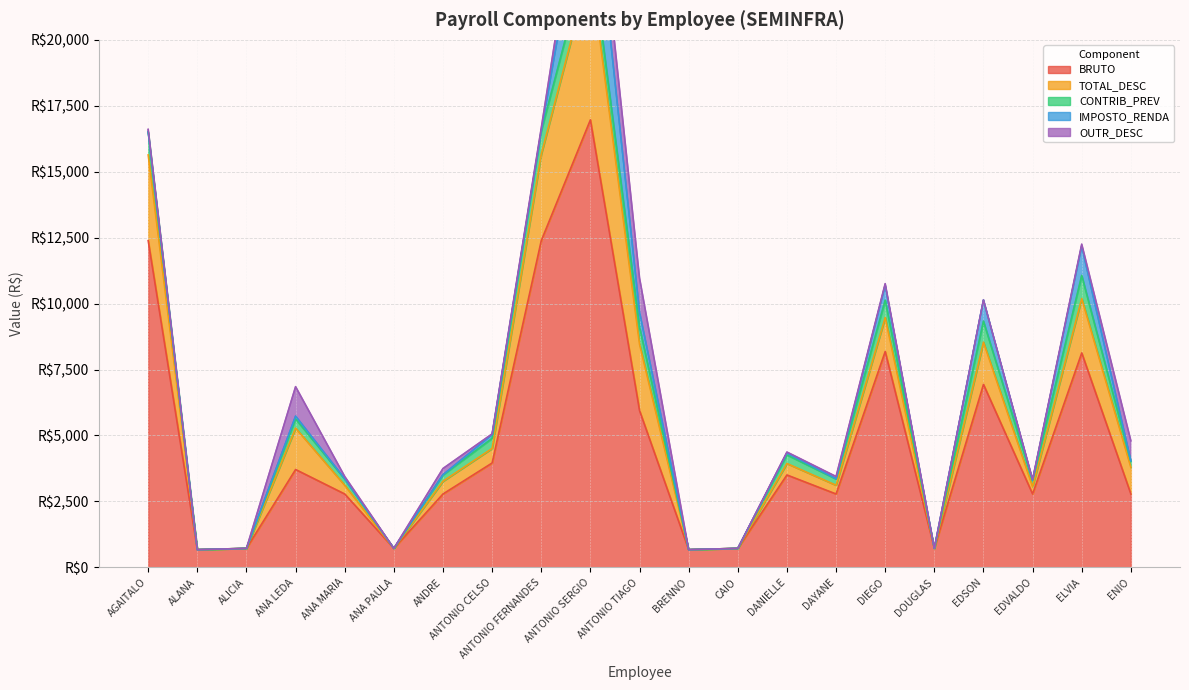

Between AGAITALO and DOUGLAS, which series saw the biggest shift?

BRUTO